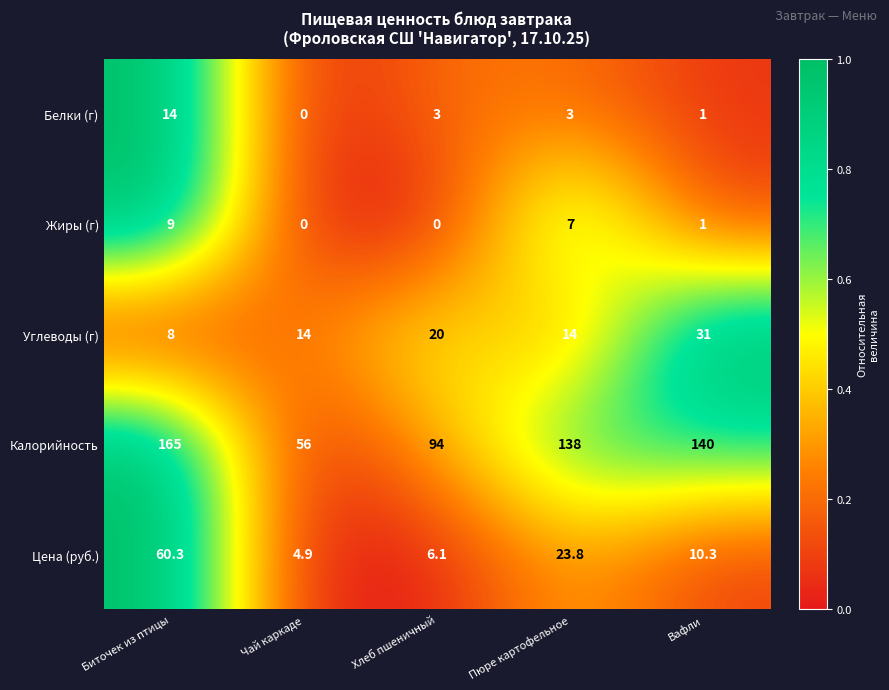

What is the difference between the highest and lowest values at Вафли?

139.0